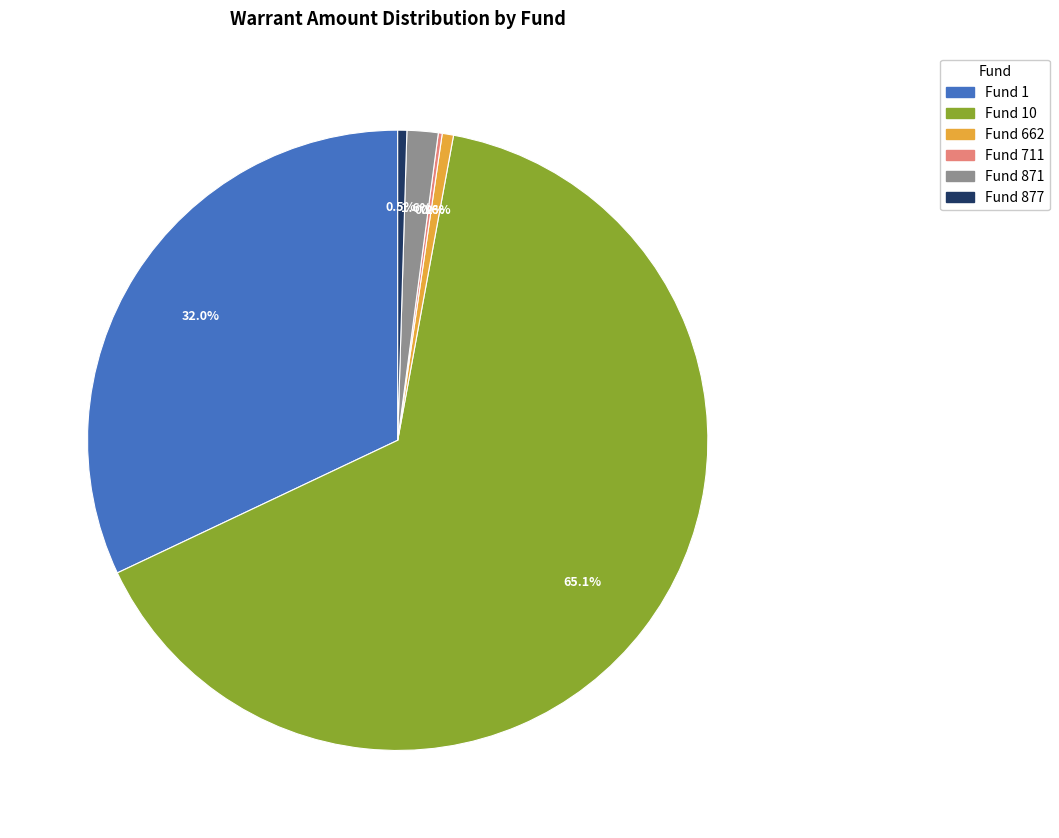

Is there a majority slice in this chart?

Yes